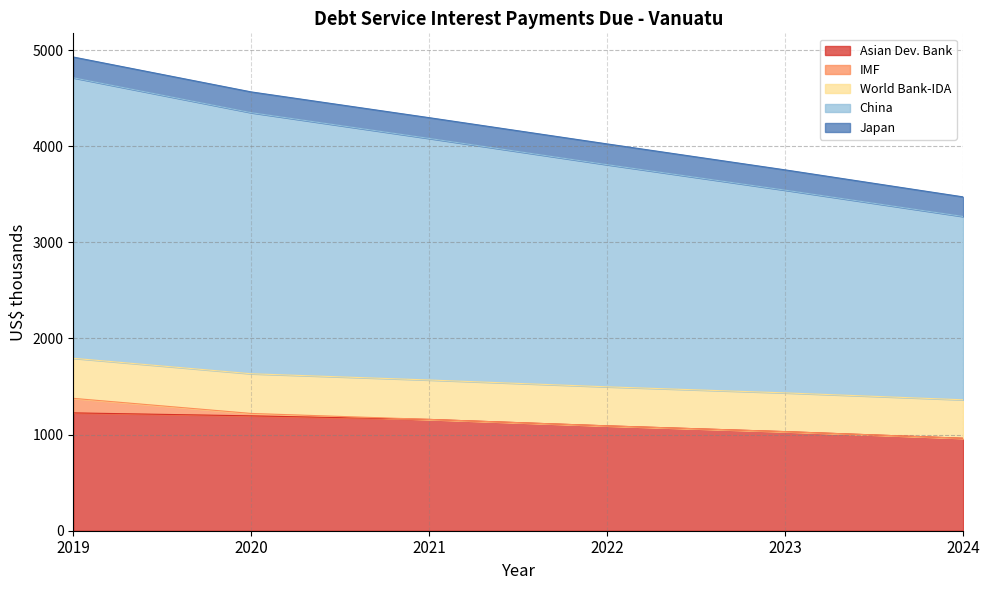

Which category has the highest value in the China series?

2019